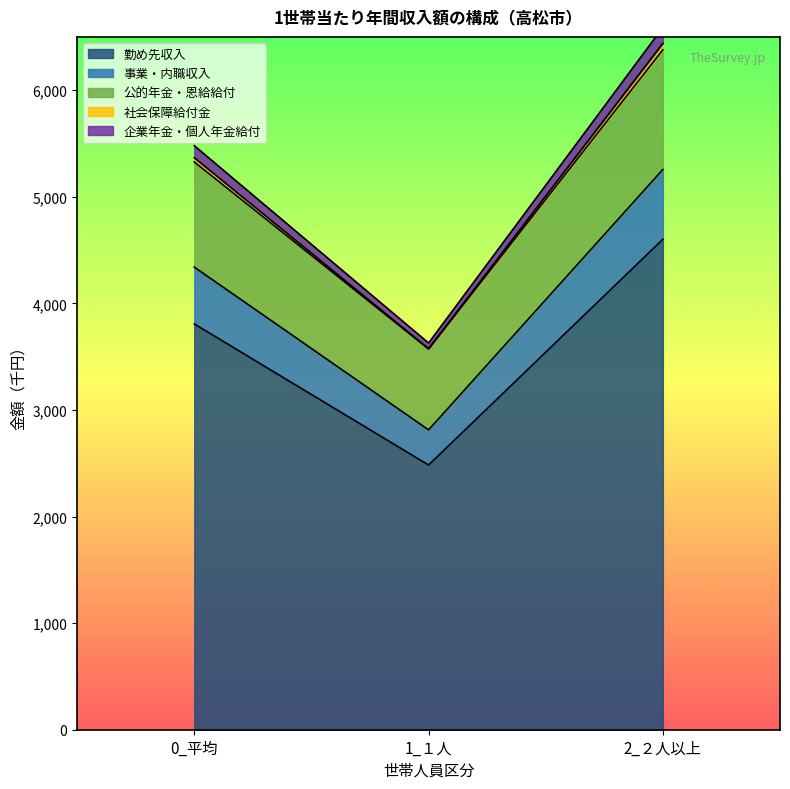

The value of 社会保障給付金 at 1_１人 is 6090. True or false?

False